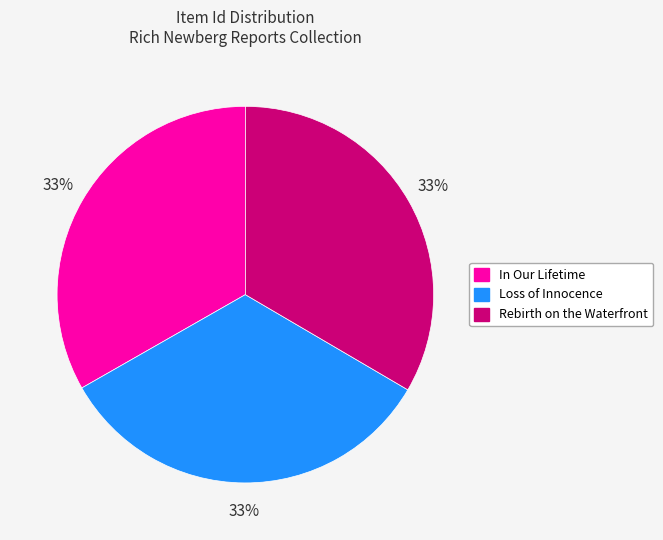

The Loss of Innocence slice represents 20% of the pie. True or false?

False